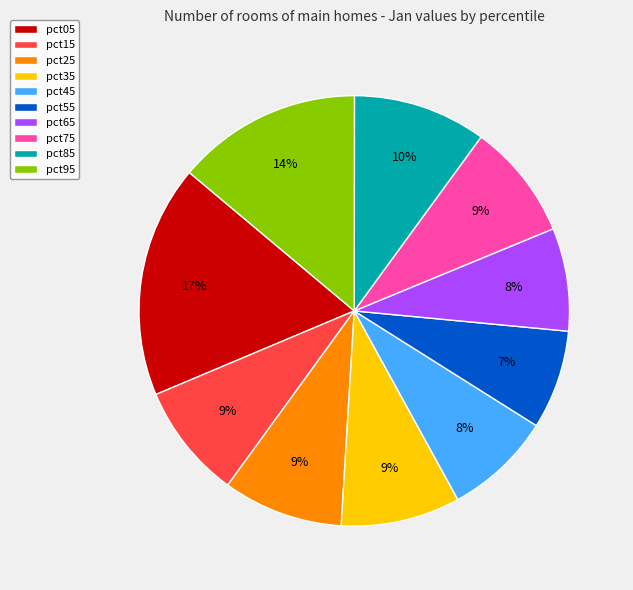

Between pct05 and pct95, which is larger?

pct05